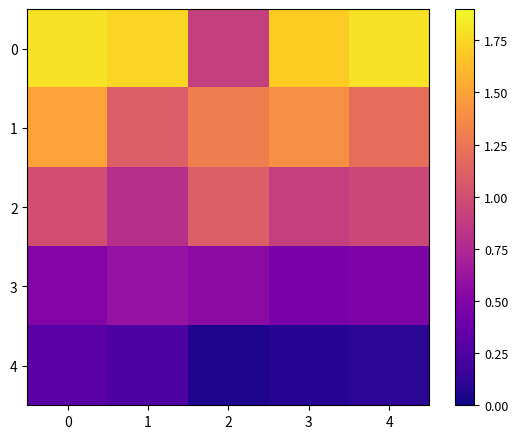

Rank the series by their average value, from lowest to highest.

4, 3, 2, 1, 0